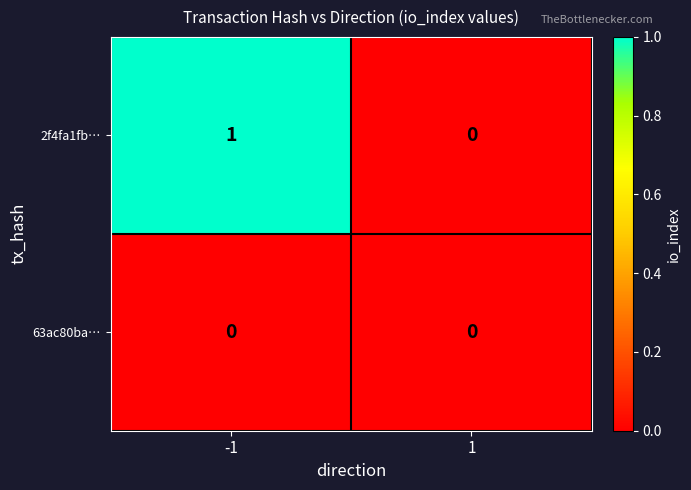

Which series has the largest range (max minus min)?

2f4fa1fb…